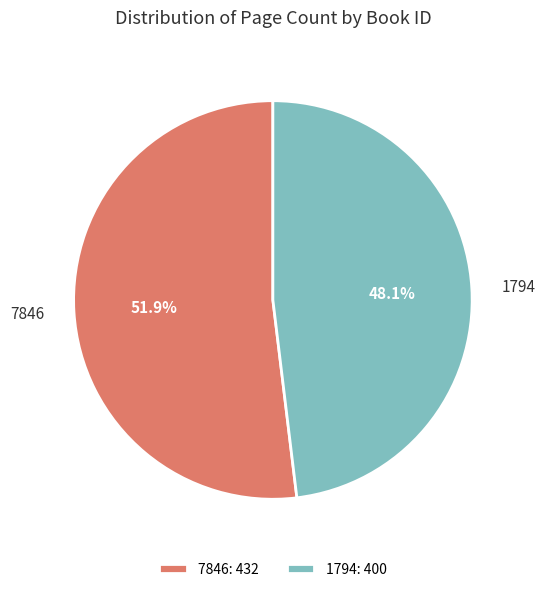

What percentage is the 1794 slice, to the nearest percent?

48%